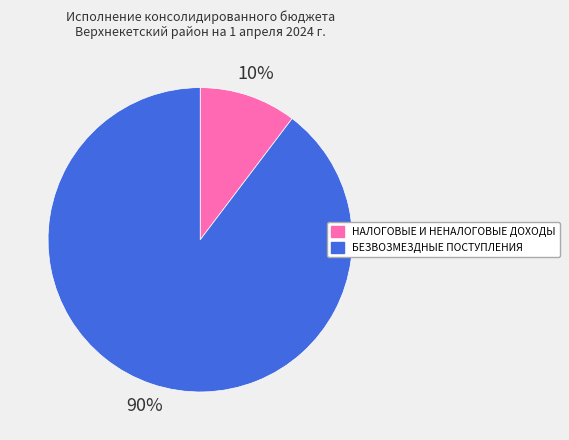

To the nearest percent, what portion does НАЛОГОВЫЕ И НЕНАЛОГОВЫЕ ДОХОДЫ represent?

10%